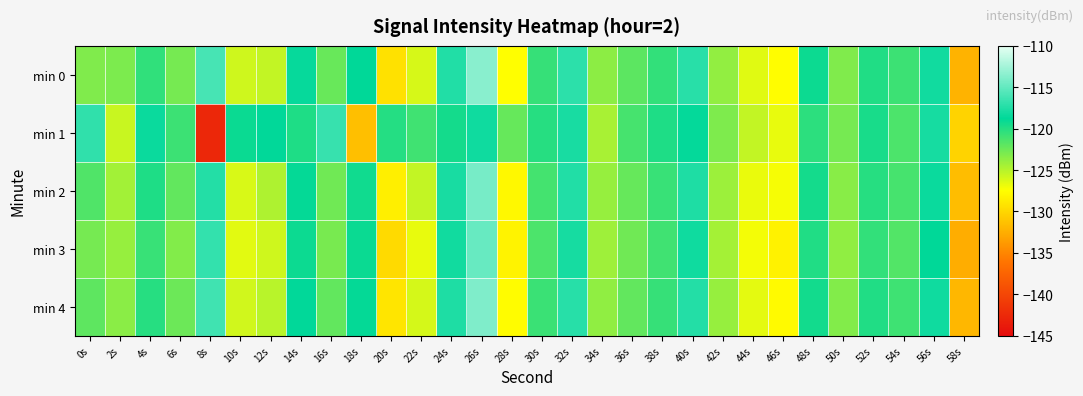

What is the spread (max minus min) of values at 14s?

1.3